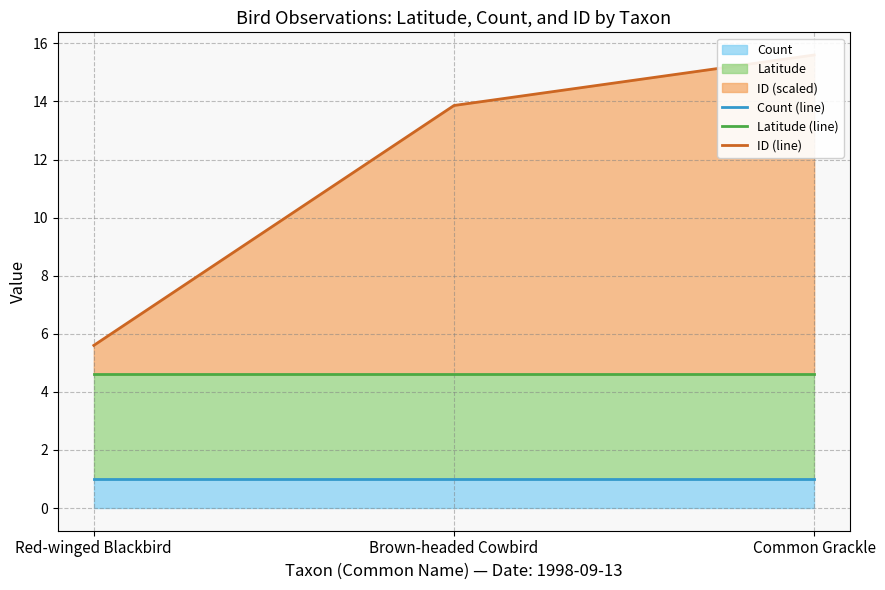

Rank the categories by Latitude (line) value from highest to lowest.

Red-winged Blackbird, Brown-headed Cowbird, Common Grackle